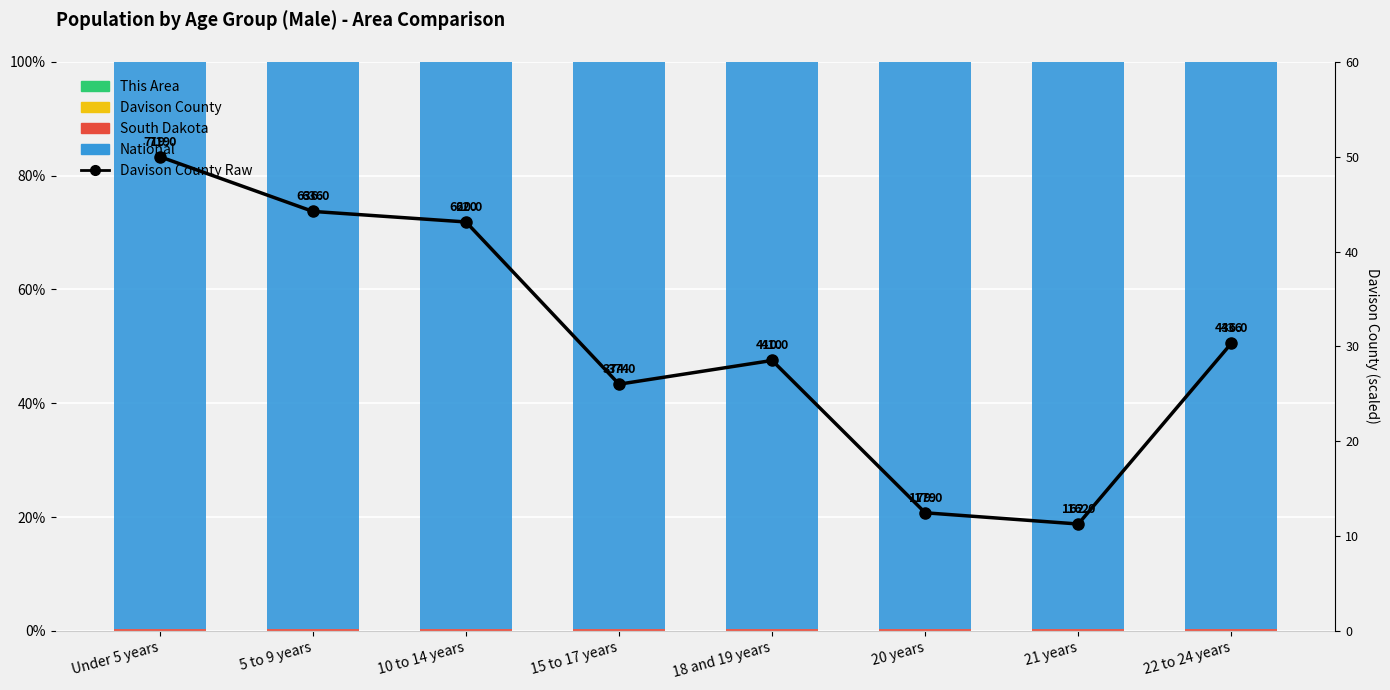

At which label does This Area reach its peak?

20 years